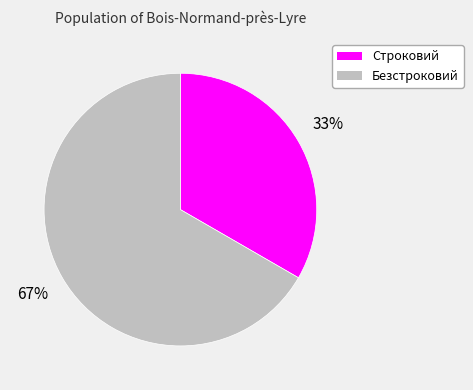

Which slice is the smallest?

Строковий